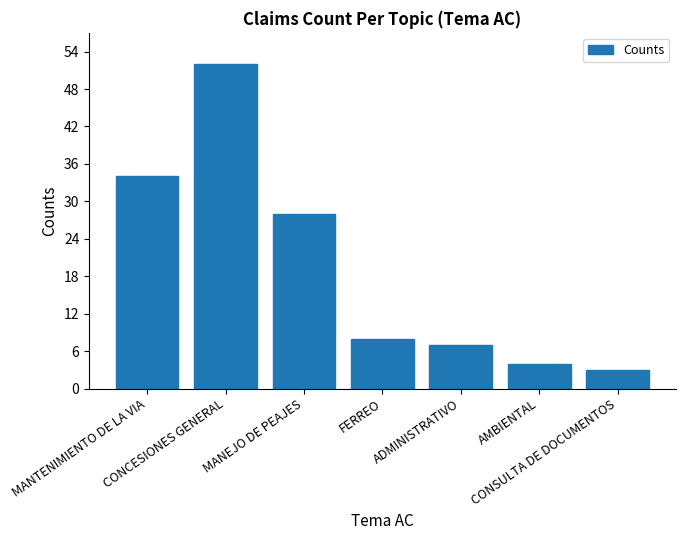

Rank the categories by value from lowest to highest.

CONSULTA DE DOCUMENTOS, AMBIENTAL, ADMINISTRATIVO, FERREO, MANEJO DE PEAJES, MANTENIMIENTO DE LA VIA, CONCESIONES GENERAL